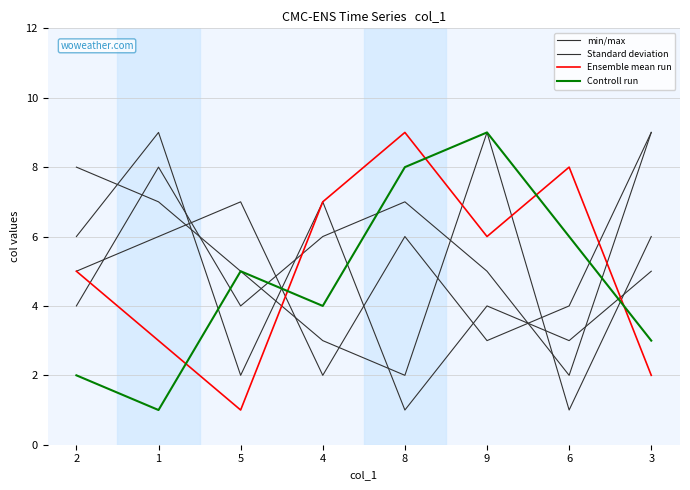

Does the chart have visible grid lines?

Yes